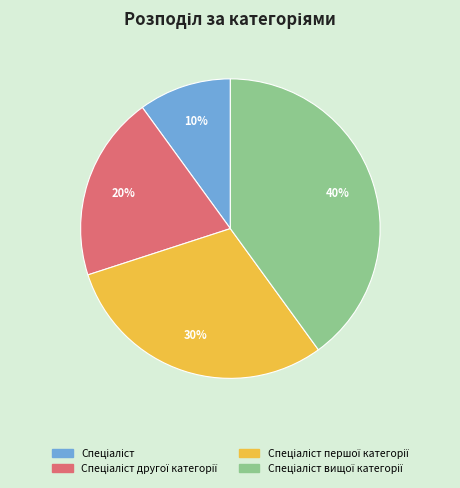

To the nearest percent, what is the difference between the largest and smallest slice percentages?

30%